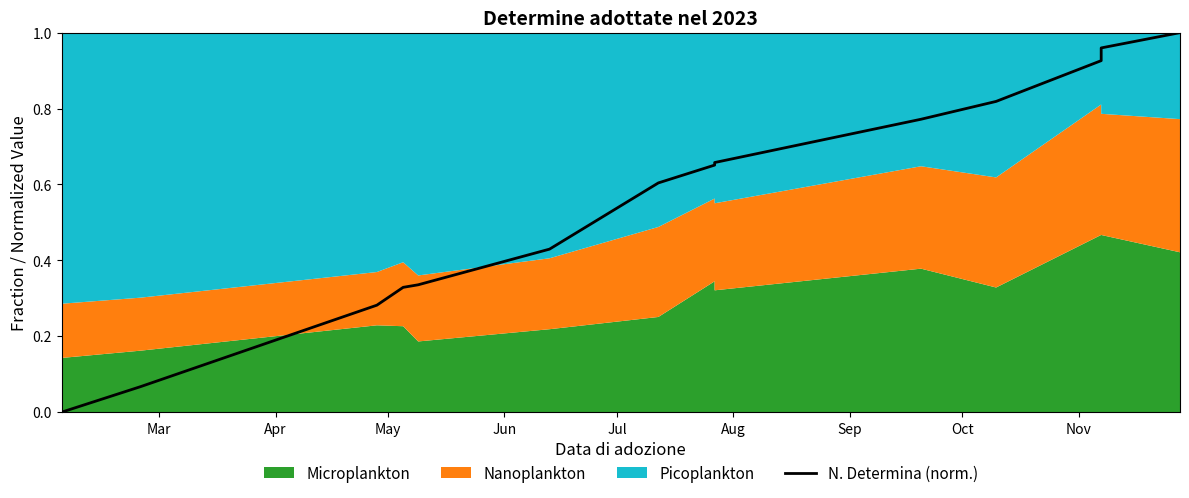

True or false: the data has more than 1 interior local peaks.

False